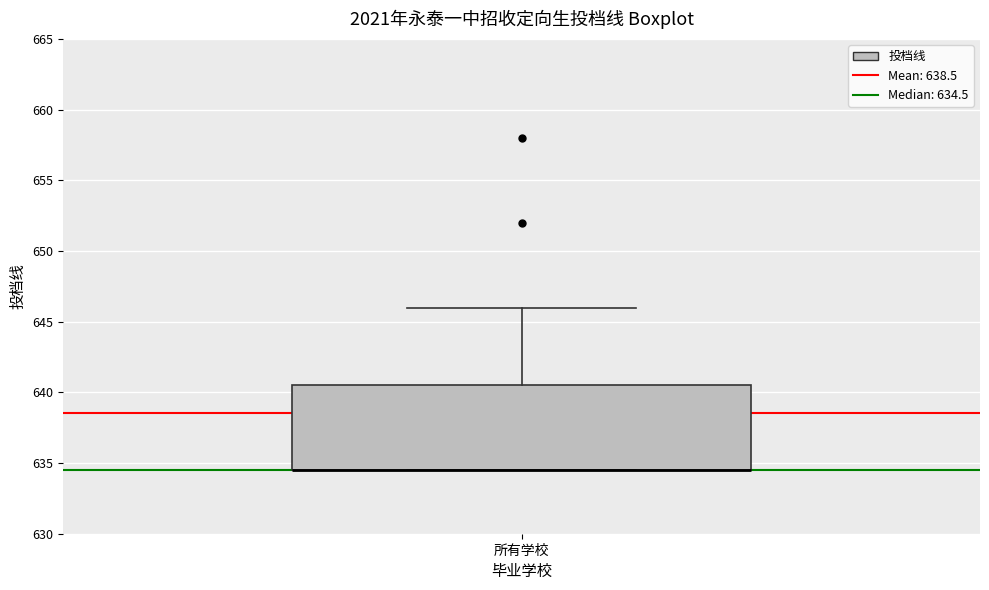

Read this box plot against the y-axis: the position of the median line, the range covered by the box, and the ends of both whiskers. The values are not printed on the chart, so give them approximately, as read against the axis.

median 634.5 (drawn on the box's lower edge), box 634.5 to 640.5, whiskers 634.5 to 646.0